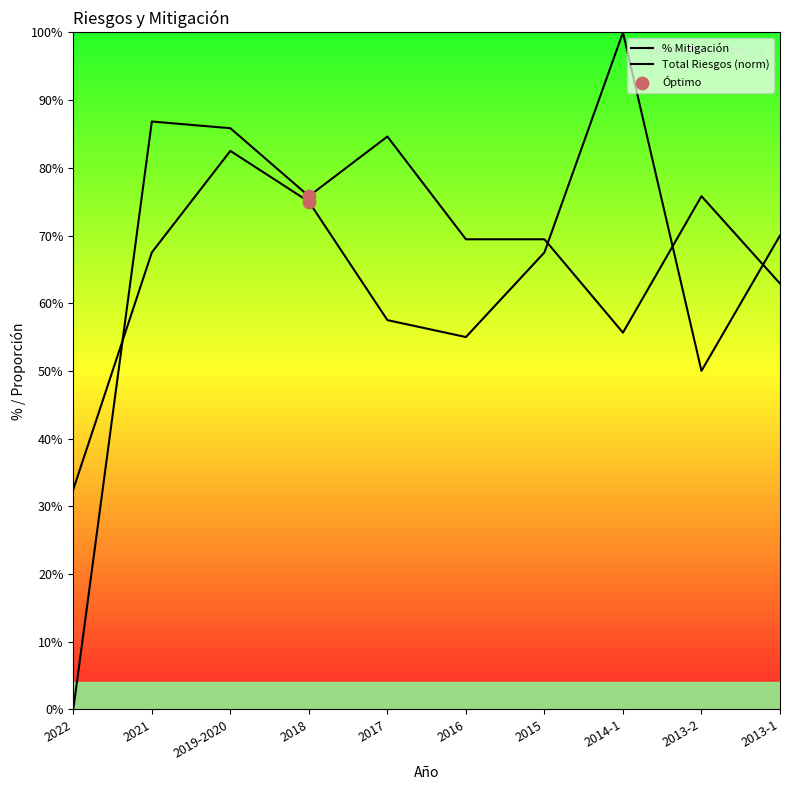

At how many categories does at least one series exceed 0?

10